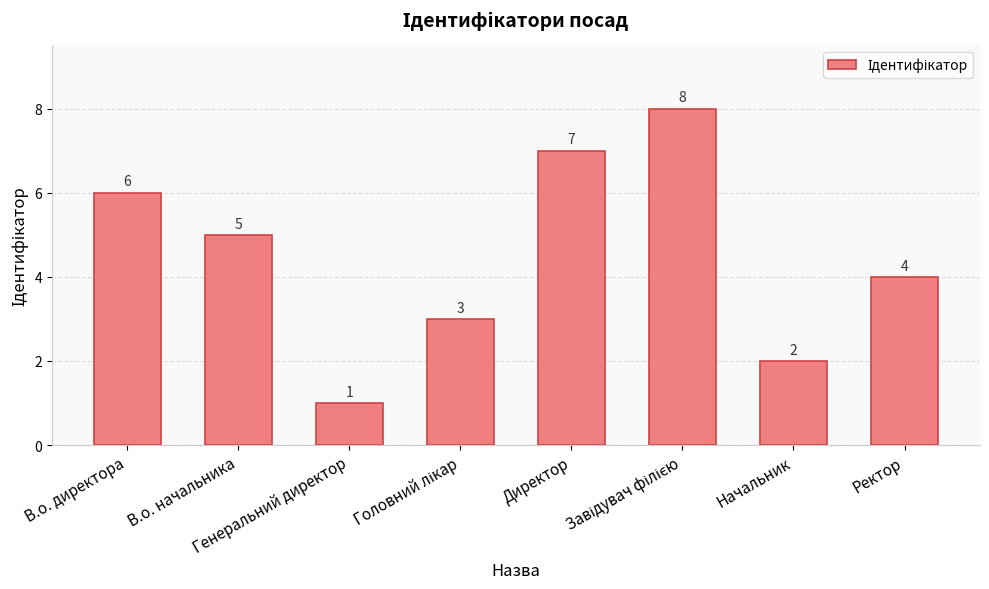

Where does the data first go above 5?

В.о. директора